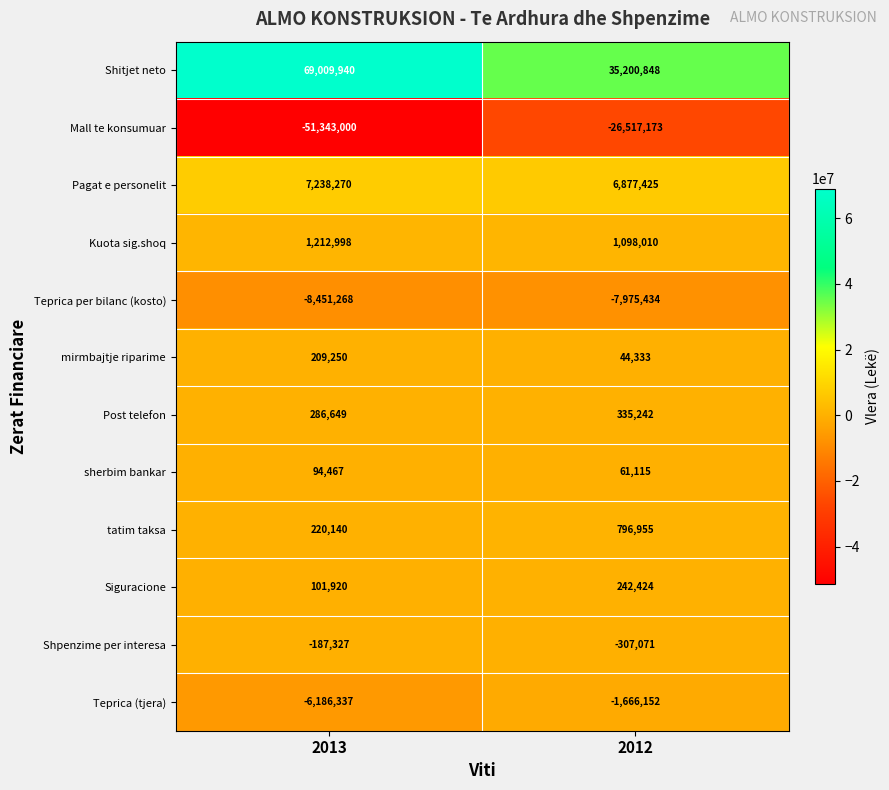

Reading left to right, transcribe all the data shown in this chart.

Shitjet neto: 69009940	35200848
Mall te konsumuar: -51343000	-26517173
Pagat e personelit: 7238270	6877425
Kuota sig.shoq: 1212998	1098010
Teprica per bilanc (kosto): -8451268	-7975434
mirmbajtje riparime: 209250	44333
Post telefon: 286649	335242
sherbim bankar: 94467	61115
tatim taksa: 220140	796955
Siguracione: 101920	242424
Shpenzime per interesa: -187327	-307071
Teprica (tjera): -6186337	-1666152